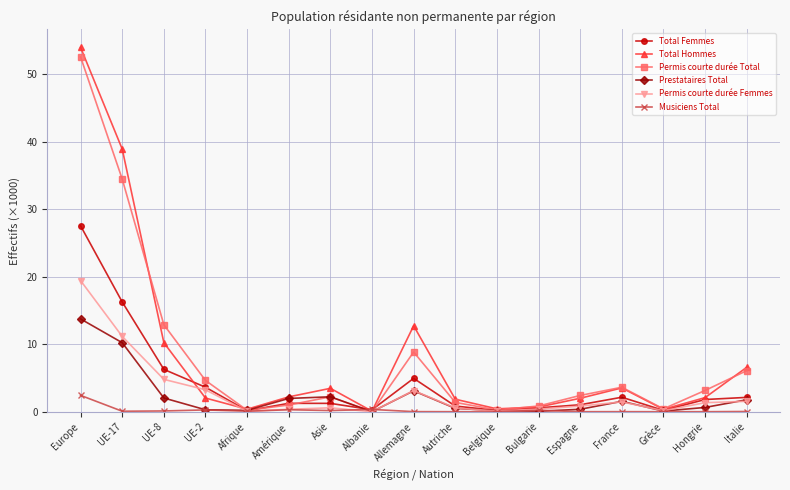

What are all the series names shown in the legend?

Total Femmes, Total Hommes, Permis courte durée Total, Prestataires Total, Permis courte durée Femmes, Musiciens Total